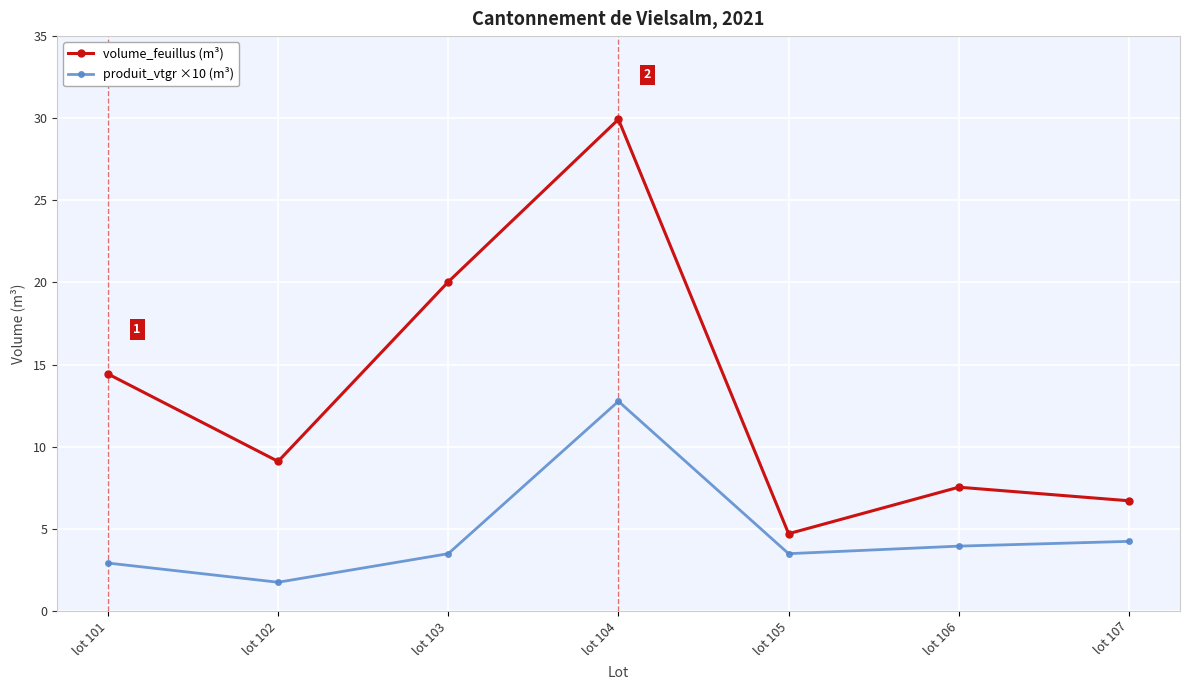

True or false: produit_vtgr ×10 (m³) and volume_feuillus (m³) intersect in this chart.

False